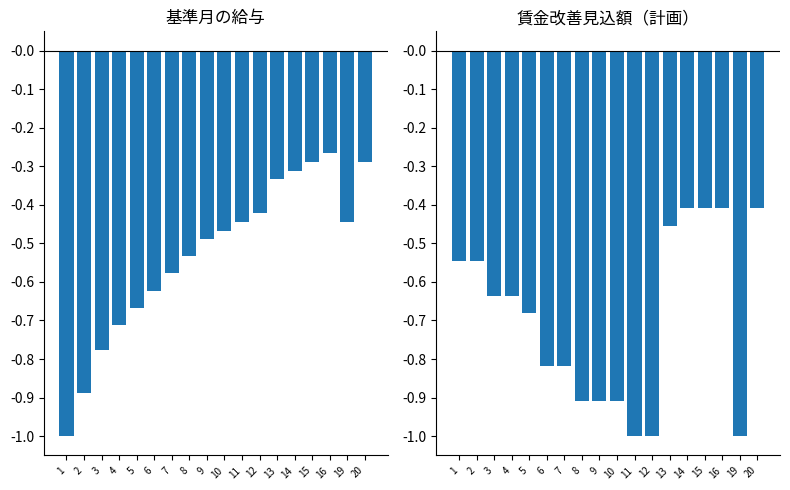

Reading left to right, list all the values displayed in this chart.

基準月の給与: 1=-1.0	2=-0.9	3=-0.8	4=-0.7	5=-0.7	6=-0.6	7=-0.6	8=-0.5	9=-0.5	10=-0.5	11=-0.4	12=-0.4	13=-0.3	14=-0.3	15=-0.3	16=-0.3	19=-0.4	20=-0.3
賃金改善見込額（計画）: 1=-0.5	2=-0.5	3=-0.6	4=-0.6	5=-0.7	6=-0.8	7=-0.8	8=-0.9	9=-0.9	10=-0.9	11=-1.0	12=-1.0	13=-0.5	14=-0.4	15=-0.4	16=-0.4	19=-1.0	20=-0.4